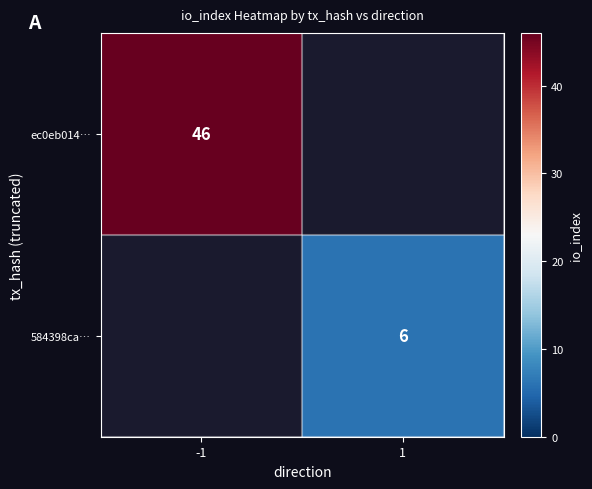

The value of 584398ca… at 1 is 2. True or false?

False